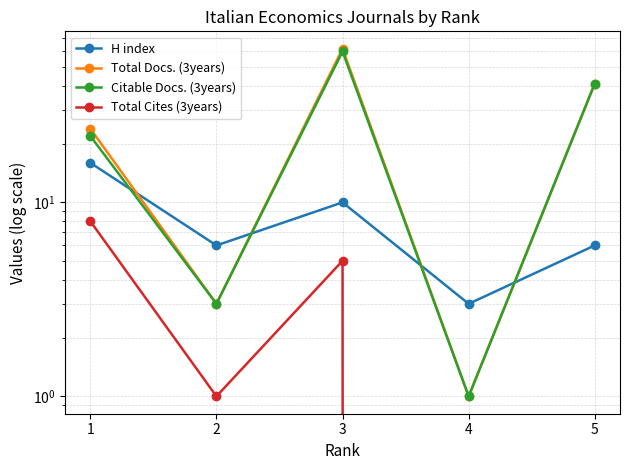

True or false: Total Cites (3years) has a value of 8 at 1.

True